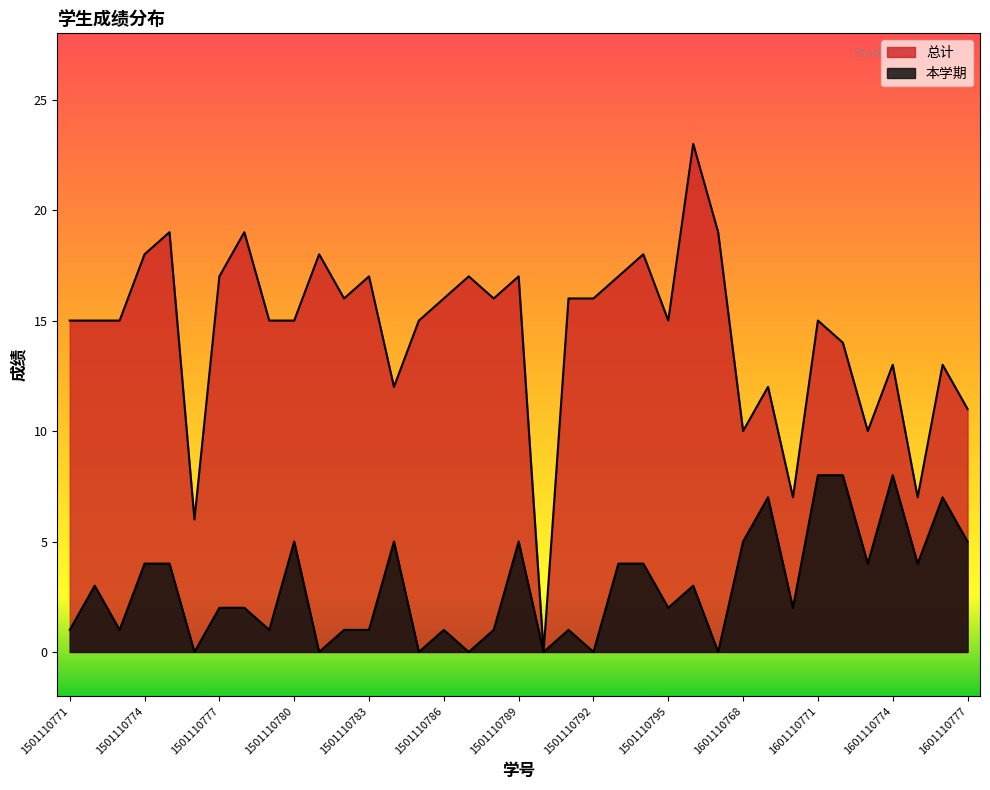

True or false: 本学期 and 总计 cross at least once.

False